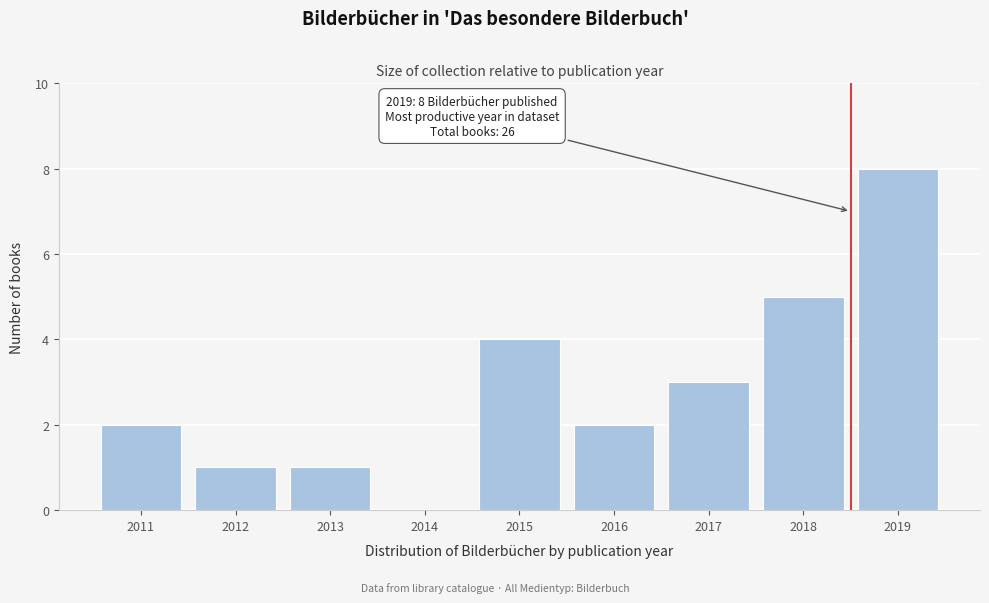

Reading left to right, extract all data points from this chart.

2011=2	2012=1	2013=1	2014=0	2015=4	2016=2	2017=3	2018=5	2019=8